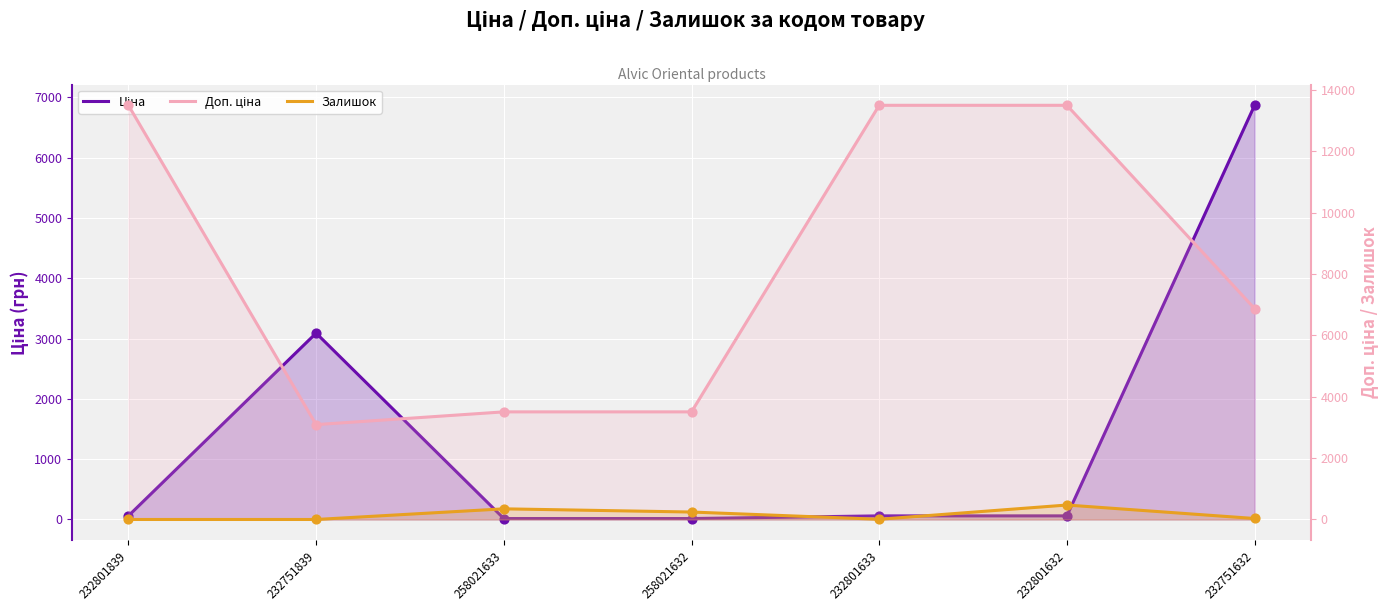

Which series has the widest spread of Y values?

Доп. ціна